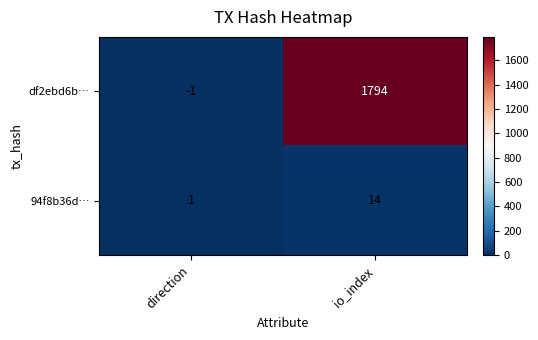

At which label is 94f8b36d… closest to 7?

direction